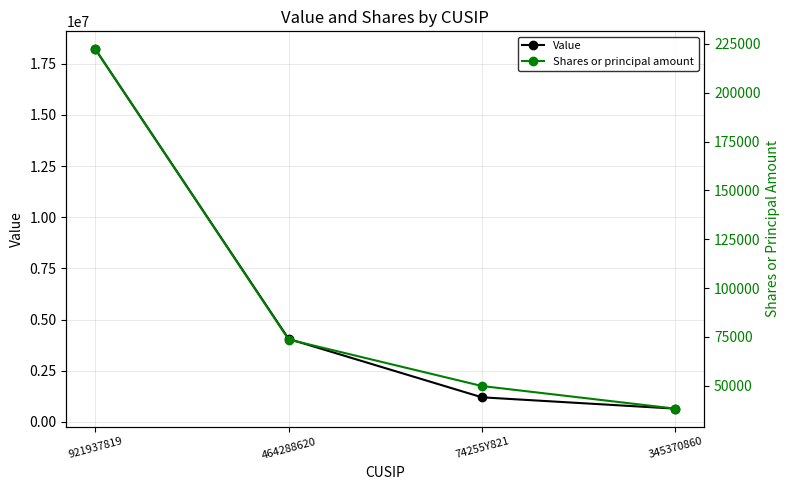

True or false: Shares or principal amount and Value intersect in this chart.

False